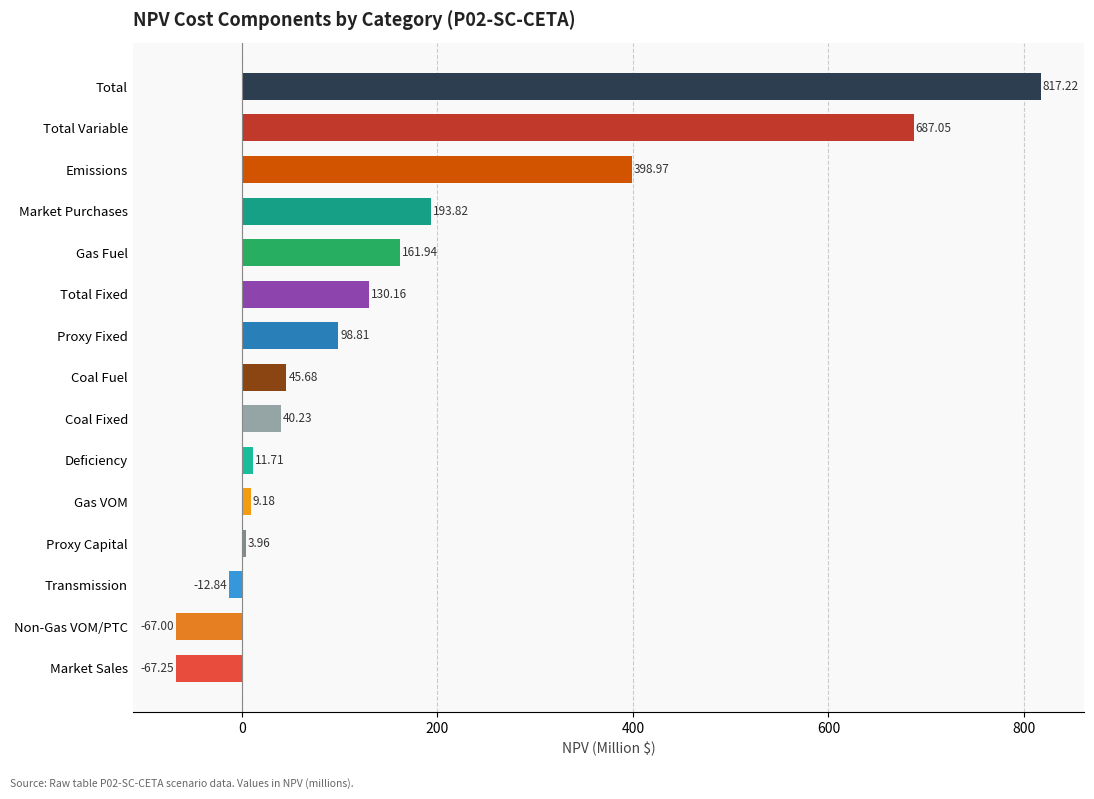

How many bars are there in total?

15